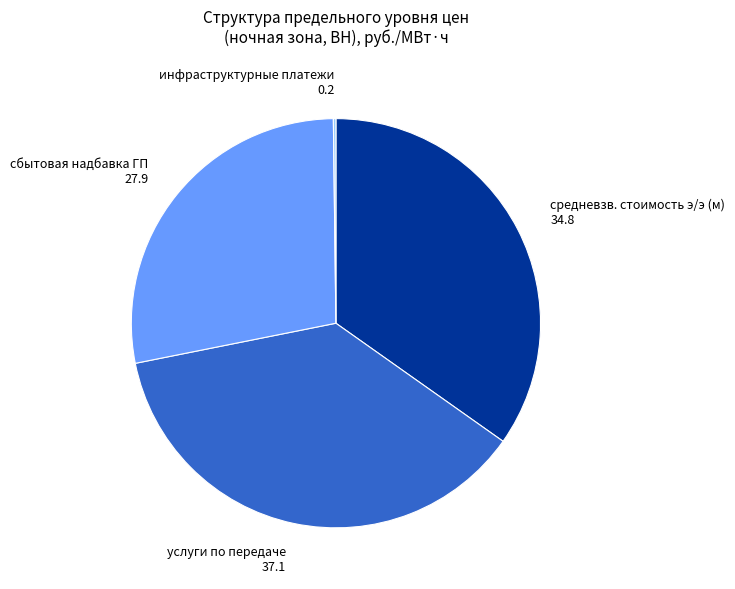

Is there a majority slice in this chart?

No